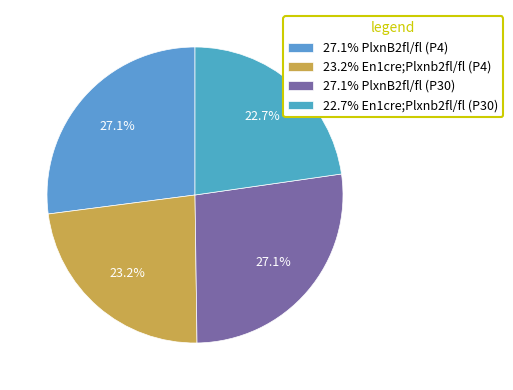

Rank the categories by value from highest to lowest.

PlxnB2fl/fl (P4), PlxnB2fl/fl (P30), En1cre;Plxnb2fl/fl (P4), En1cre;Plxnb2fl/fl (P30)